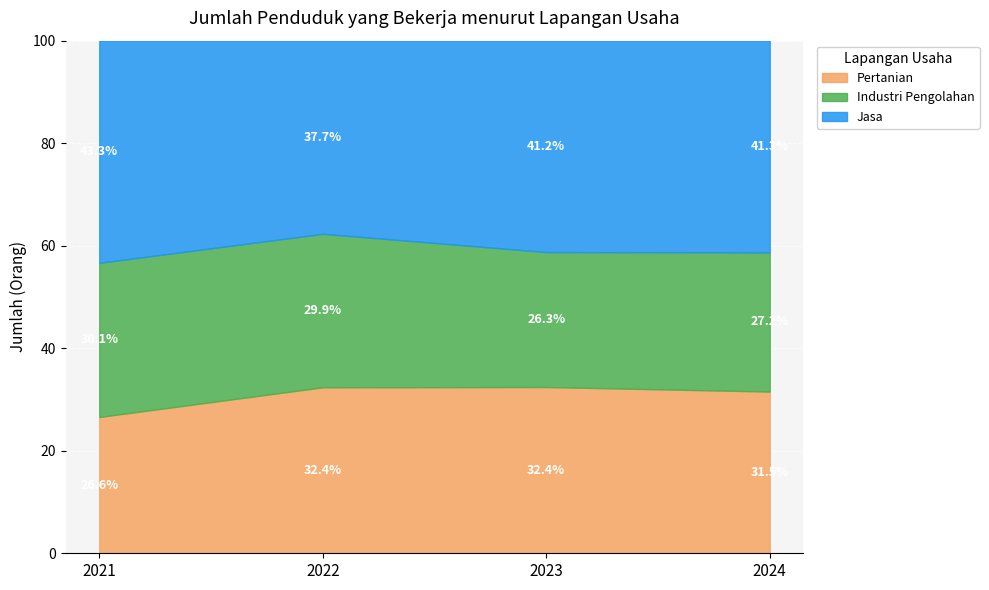

Which category has the lowest value in the Pertanian series?

2021